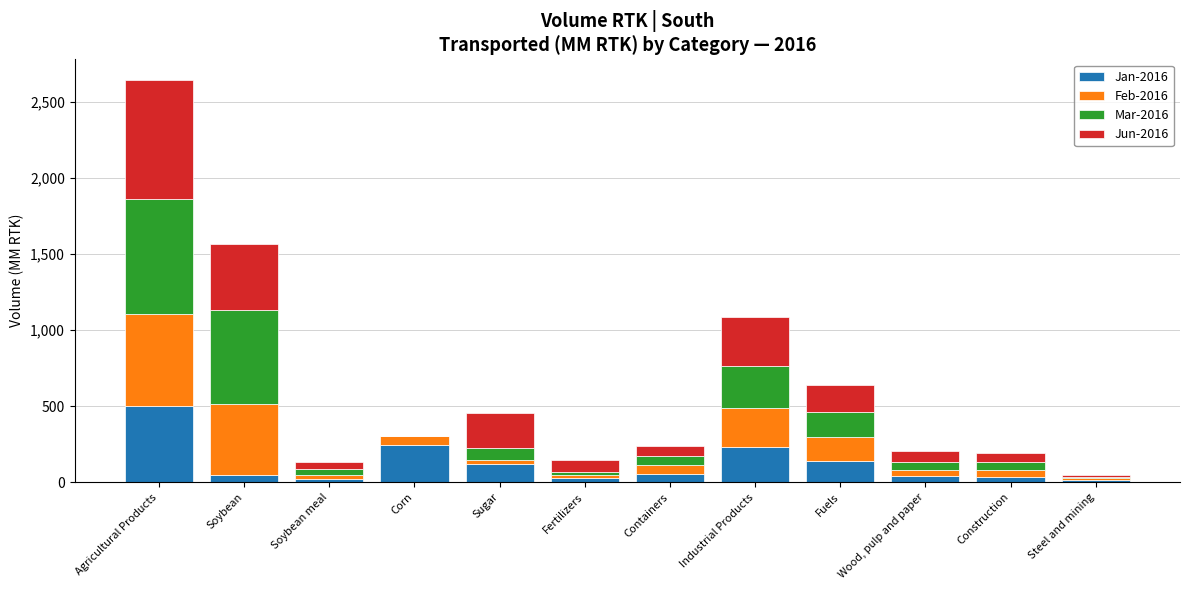

How many categories are shown in the chart?

12